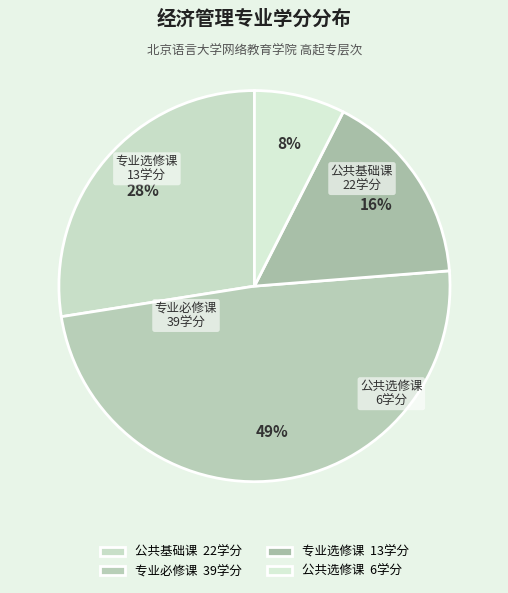

Do 公共选修课 and 公共基础课 together represent more than half of the pie?

No